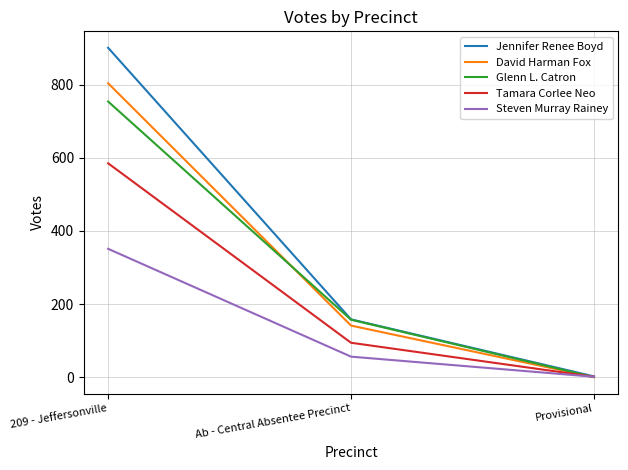

List the labels in order of Steven Murray Rainey value, smallest first.

Provisional, Ab - Central Absentee Precinct, 209 - Jeffersonville